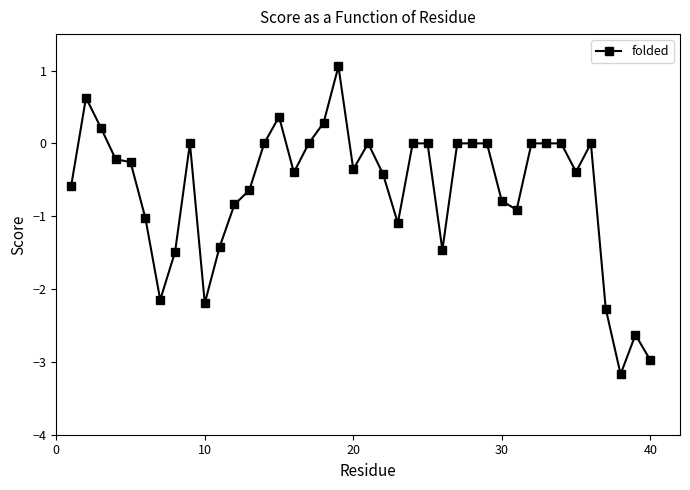

What is the value of the 39th point from the left?

-2.6